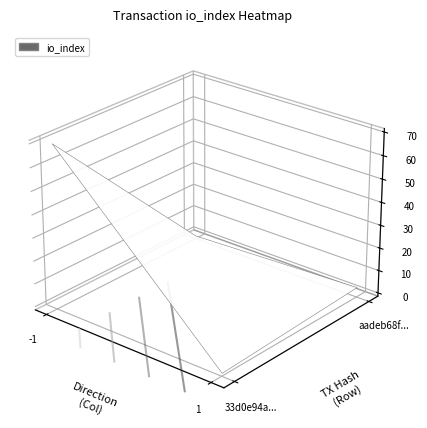

What is the sum of all aadeb68fa80325fd2a16c77b6aee1ea3864b65e values?

4